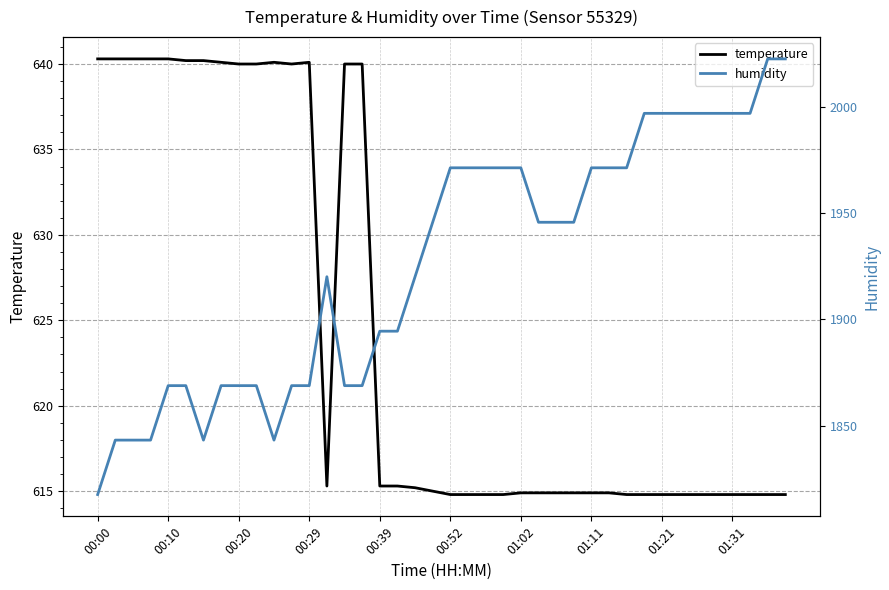

True or false: temperature has a value of 963.6 at 01:31.

False